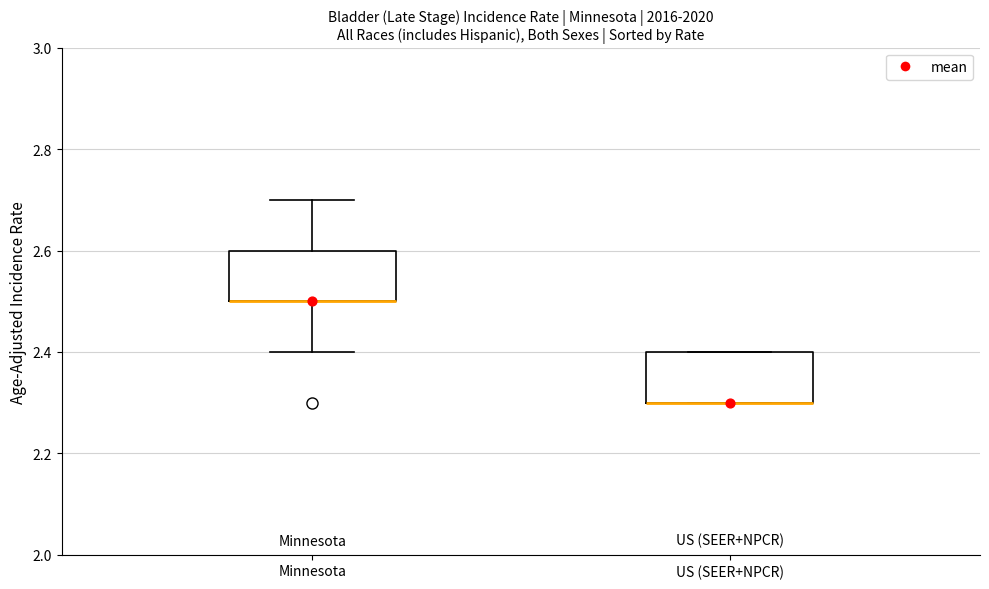

Reading left to right, transcribe this box plot: for each box, give where its median line is, the range the box spans, and where its two whiskers end, as read against the y-axis. The values are not printed on the chart, so give them approximately, as read against the axis.

Minnesota: median 2.5 (drawn on the box's lower edge), box 2.5 to 2.6, whiskers 2.4 to 2.7
US (SEER+NPCR): median 2.3 (drawn on the box's lower edge), box 2.3 to 2.4, whiskers 2.3 to 2.4